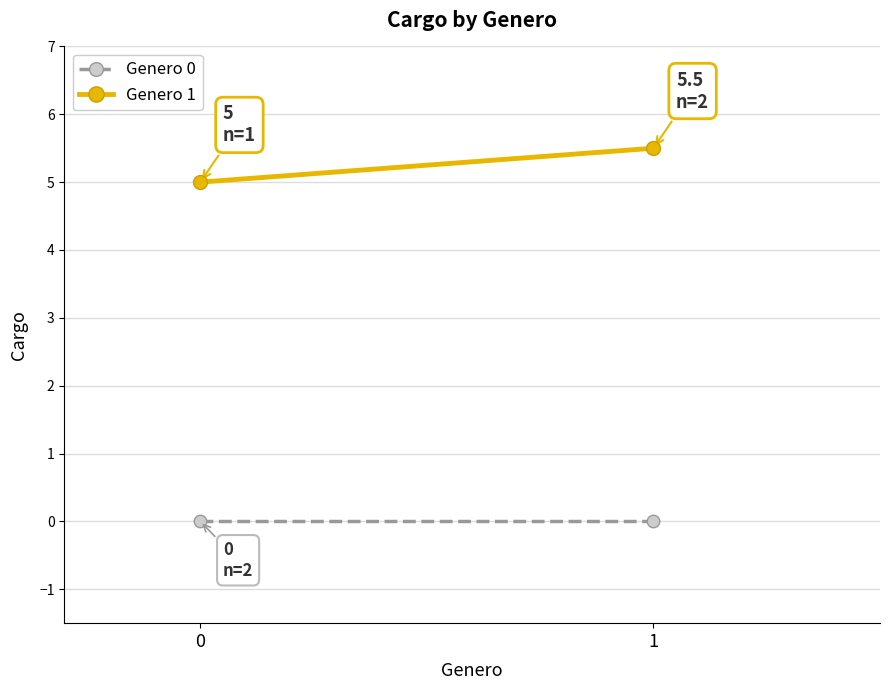

True or false: Genero 1 has a value of 5.0 at 0.

True